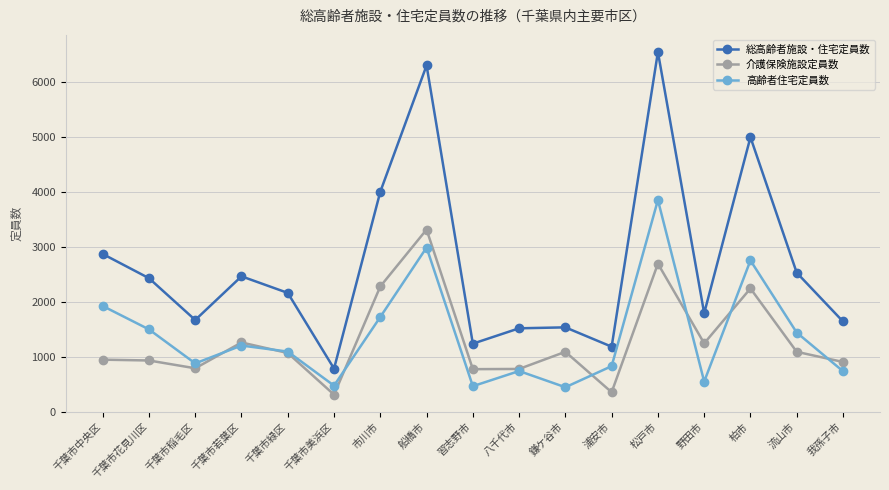

Is this an area chart (filled region under the line)?

No